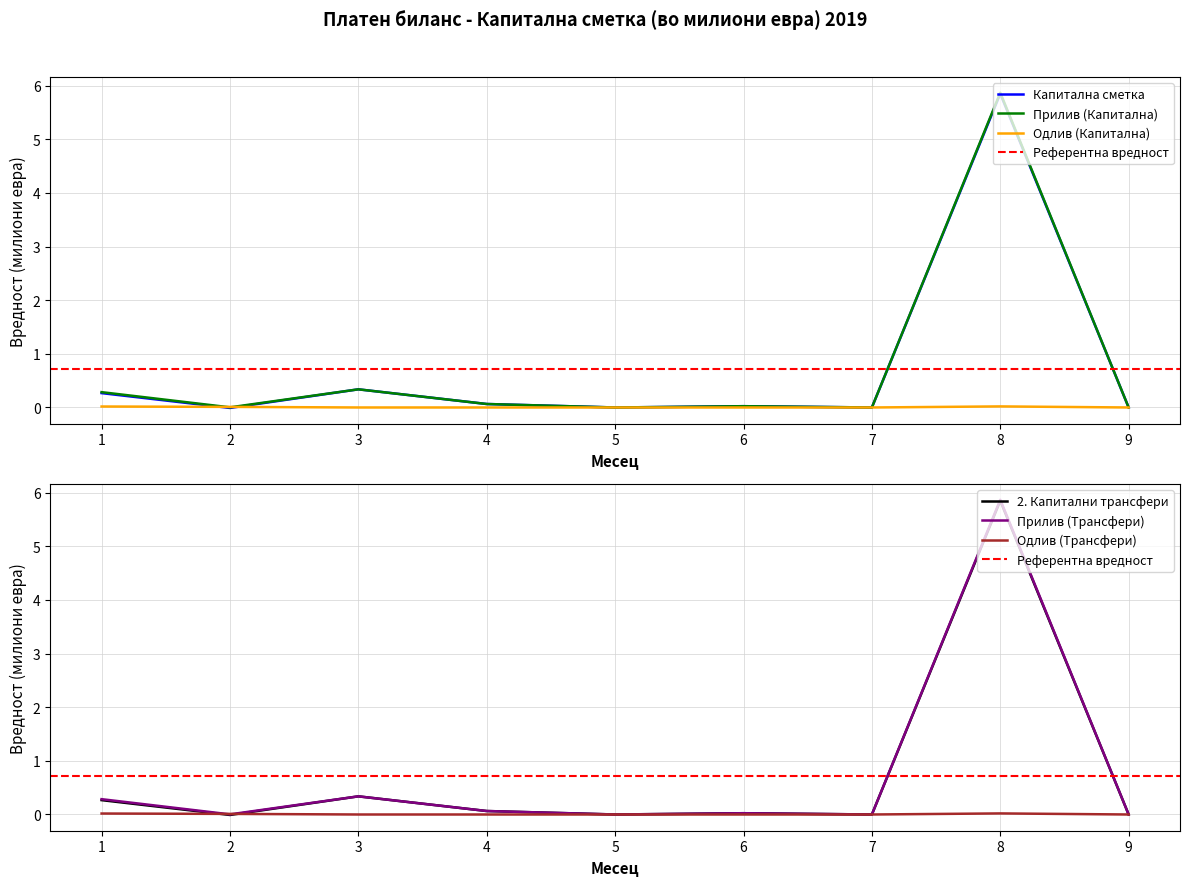

Which label corresponds to the largest value in the chart?

8